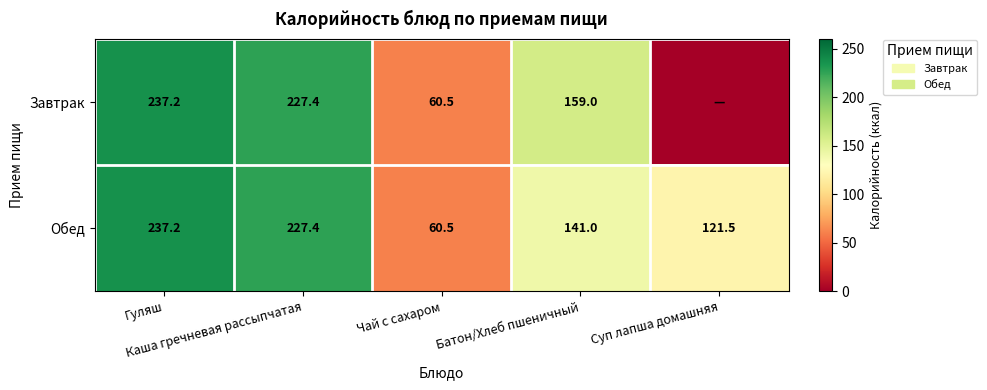

What is the maximum value for Обед?

237.2